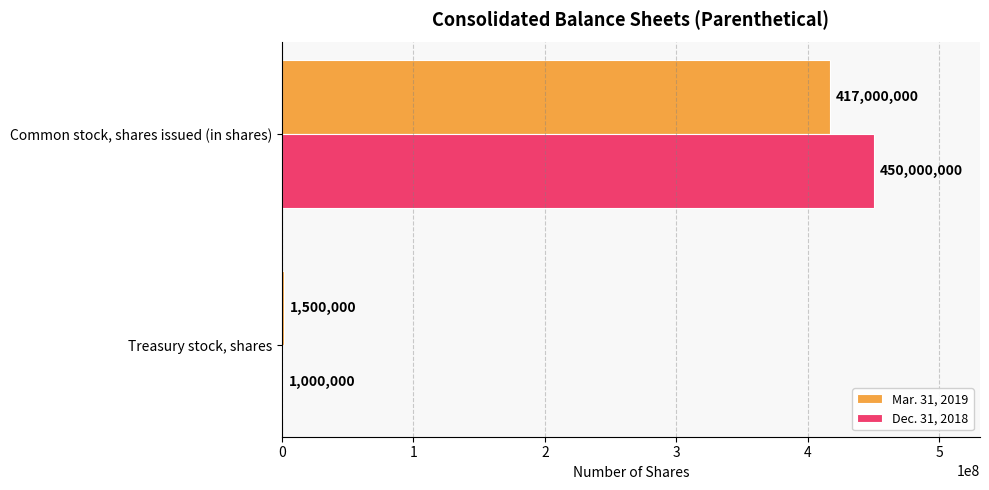

Which series has the largest total across all categories?

Dec. 31, 2018